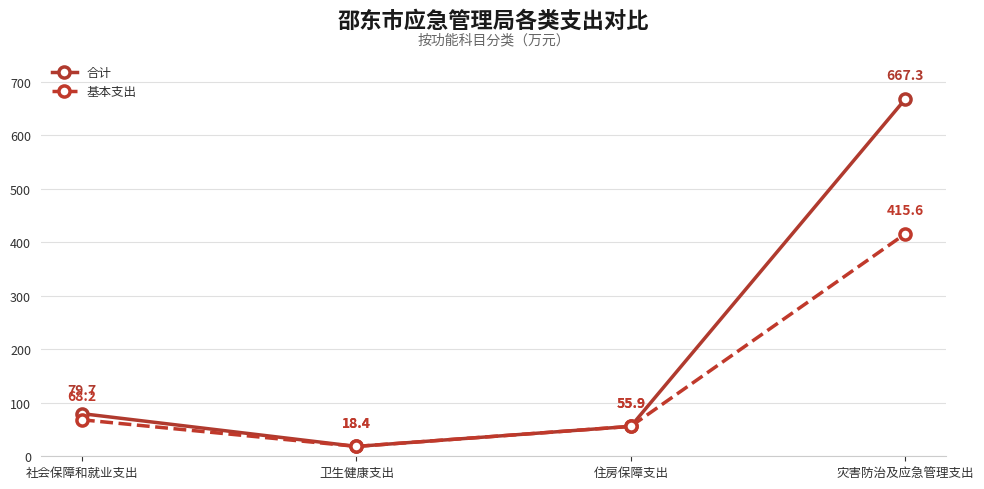

What is the difference between the highest and lowest values at 灾害防治及应急管理支出?

251.7